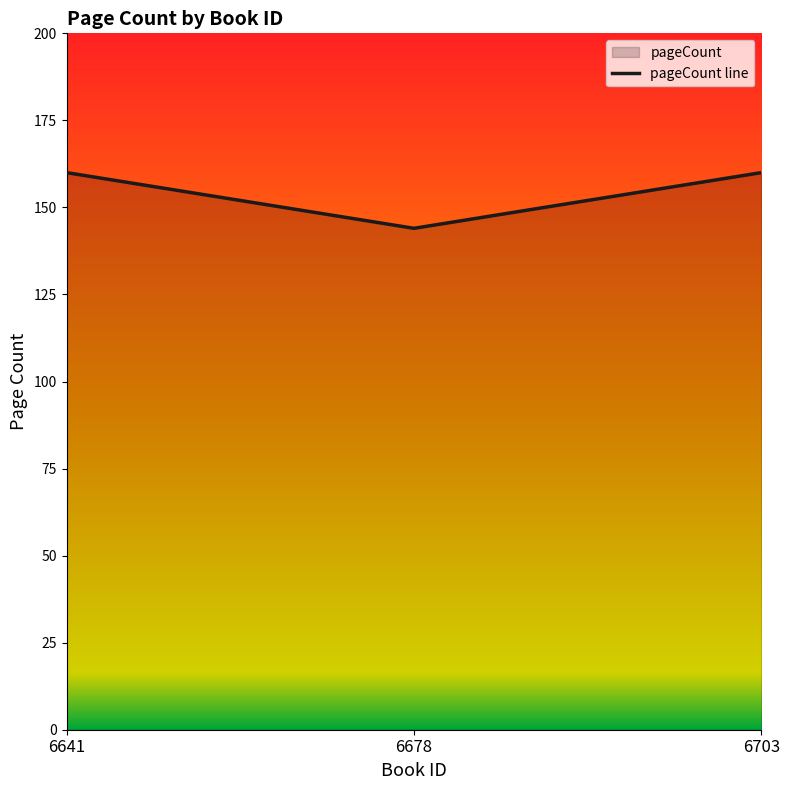

The value at 6703 is 229. True or false?

False